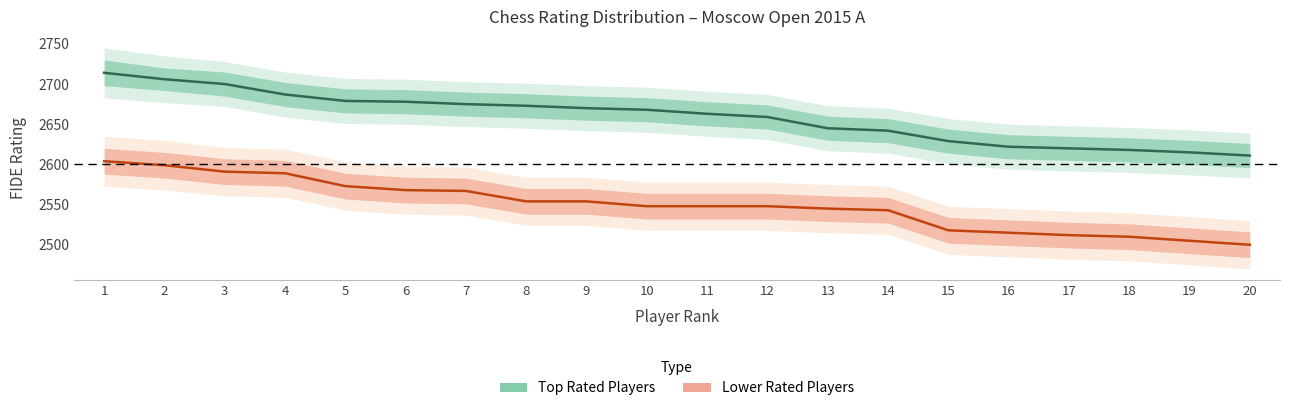

True or false: Top Rated Players has more than 1 points higher than both neighbors.

False